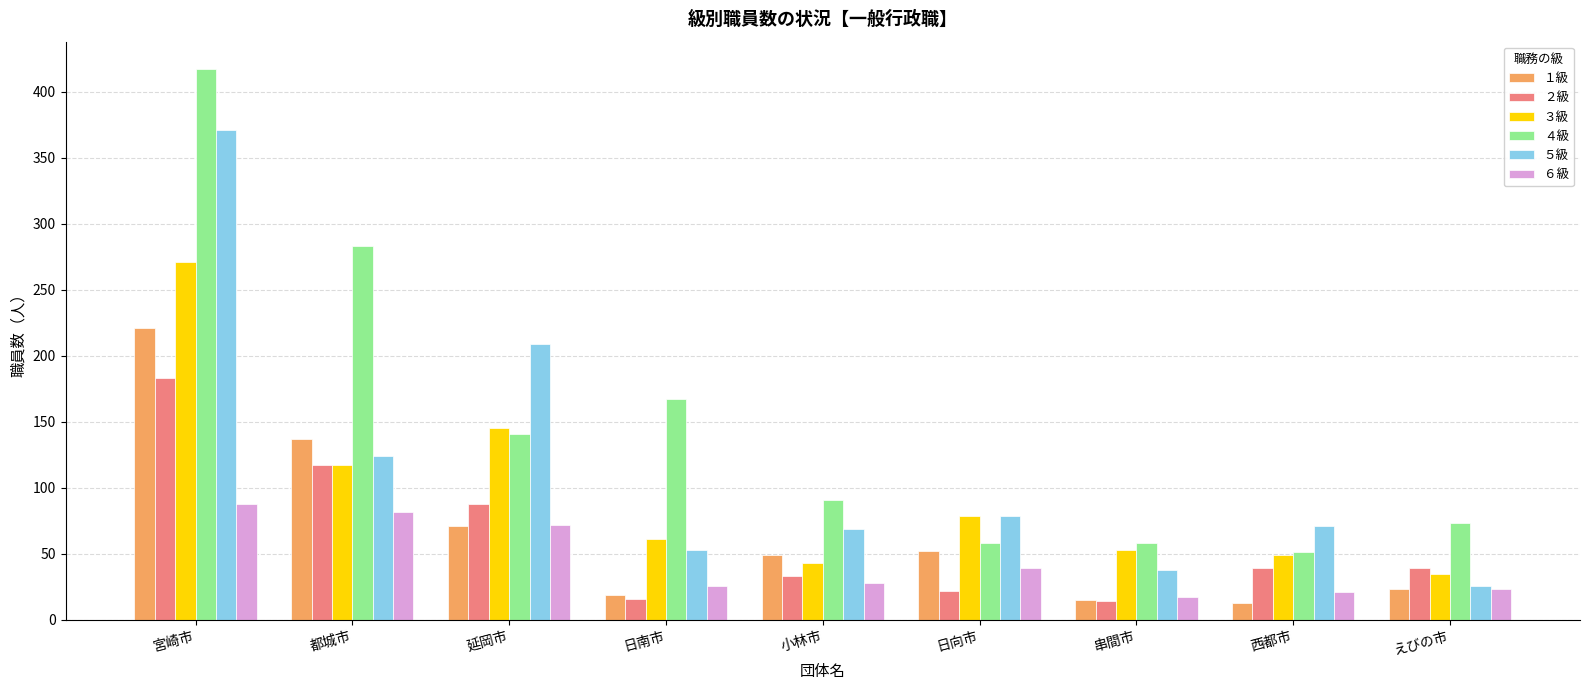

Reading right to left, extract all data points from this chart.

１級: えびの市=23	西都市=13	串間市=15	日向市=52	小林市=49	日南市=19	延岡市=71	都城市=137	宮崎市=221
２級: えびの市=39	西都市=39	串間市=14	日向市=22	小林市=33	日南市=16	延岡市=88	都城市=117	宮崎市=183
３級: えびの市=35	西都市=49	串間市=53	日向市=79	小林市=43	日南市=61	延岡市=145	都城市=117	宮崎市=271
４級: えびの市=73	西都市=51	串間市=58	日向市=58	小林市=91	日南市=167	延岡市=141	都城市=283	宮崎市=417
５級: えびの市=26	西都市=71	串間市=38	日向市=79	小林市=69	日南市=53	延岡市=209	都城市=124	宮崎市=371
６級: えびの市=23	西都市=21	串間市=17	日向市=39	小林市=28	日南市=26	延岡市=72	都城市=82	宮崎市=88